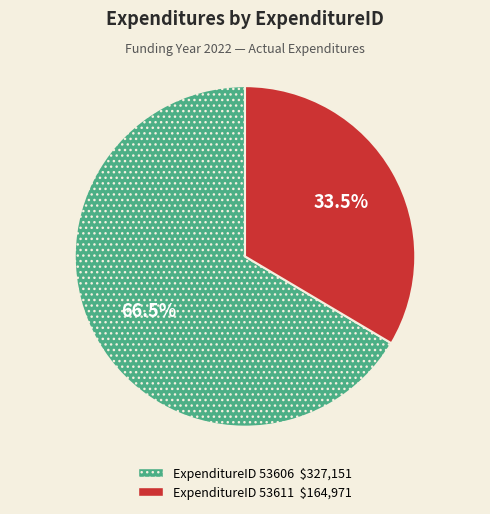

Is there a majority slice in this chart?

Yes